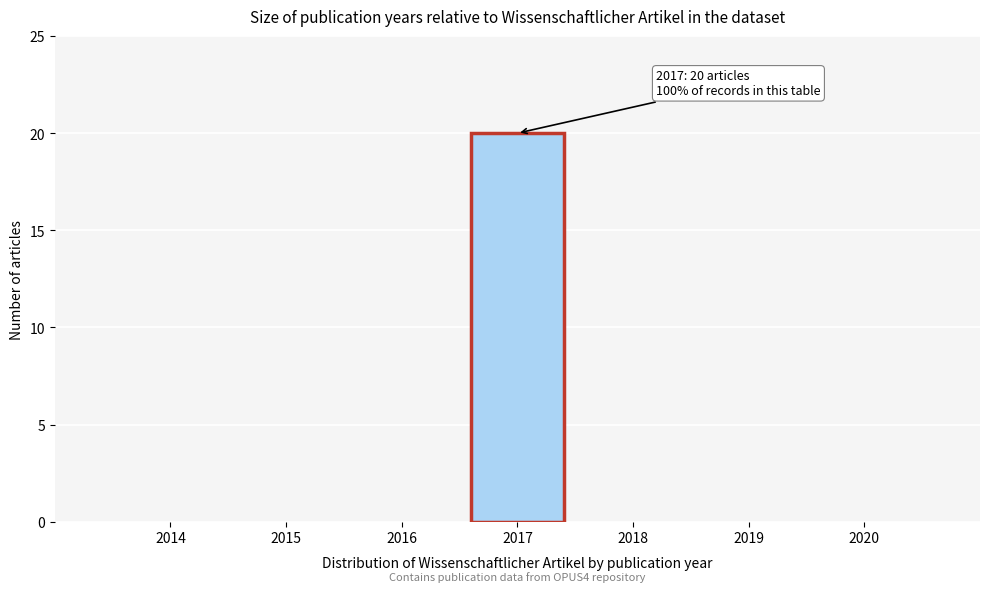

Reading right to left, extract all data points from this chart.

2020=0	2019=0	2018=0	2017=20	2016=0	2015=0	2014=0